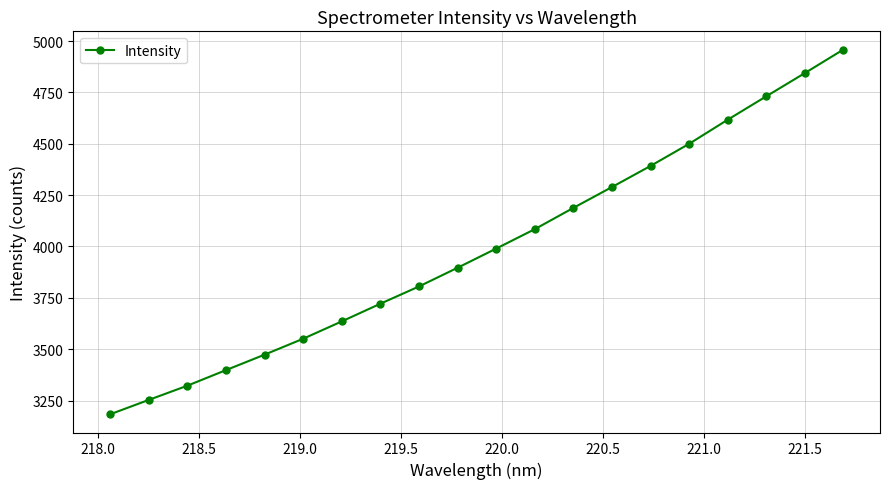

What is the difference between the maximum and second lowest values?

1704.9